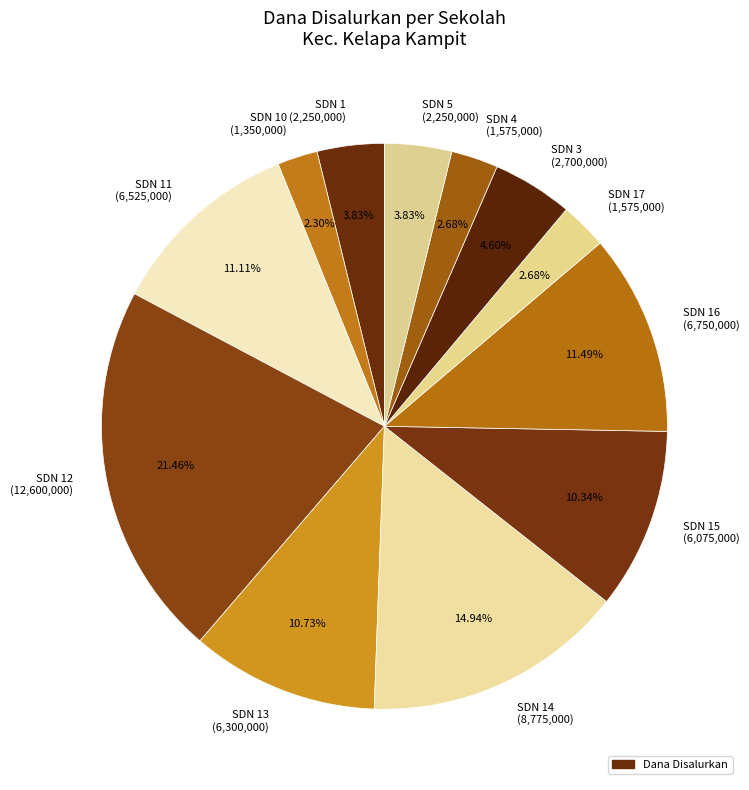

What is the largest slice in the pie chart?

SDN 12 (12,600,000)